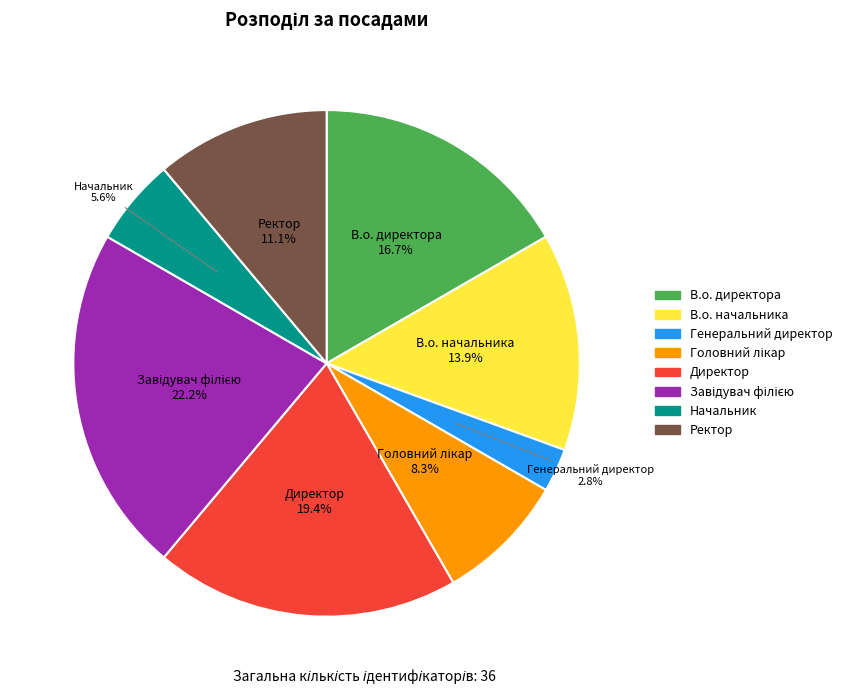

Is Начальник the majority of the pie?

No